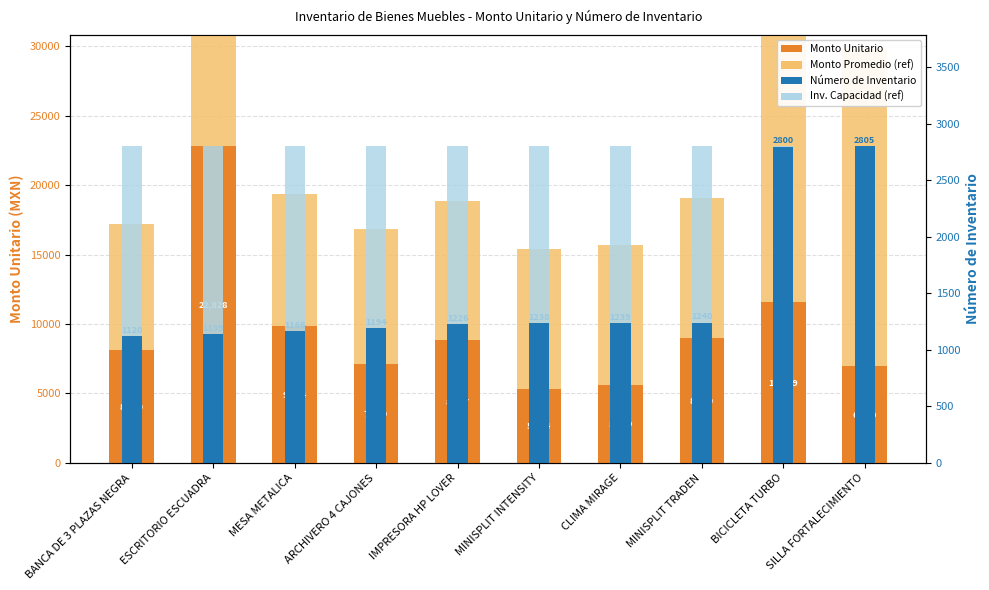

At how many categories does at least one series exceed 6510?

10